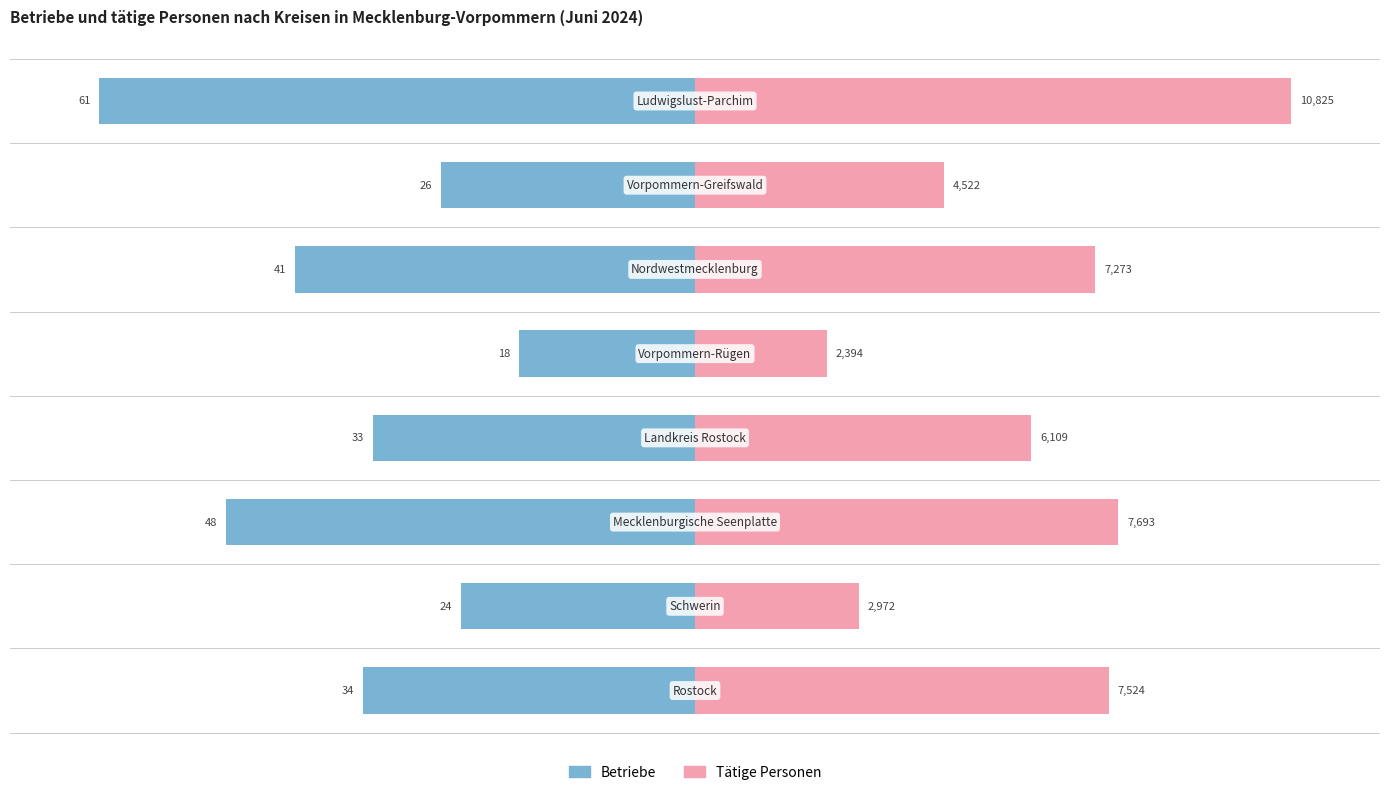

The value of Tätige Personen at 150 is 69.5. True or false?

False